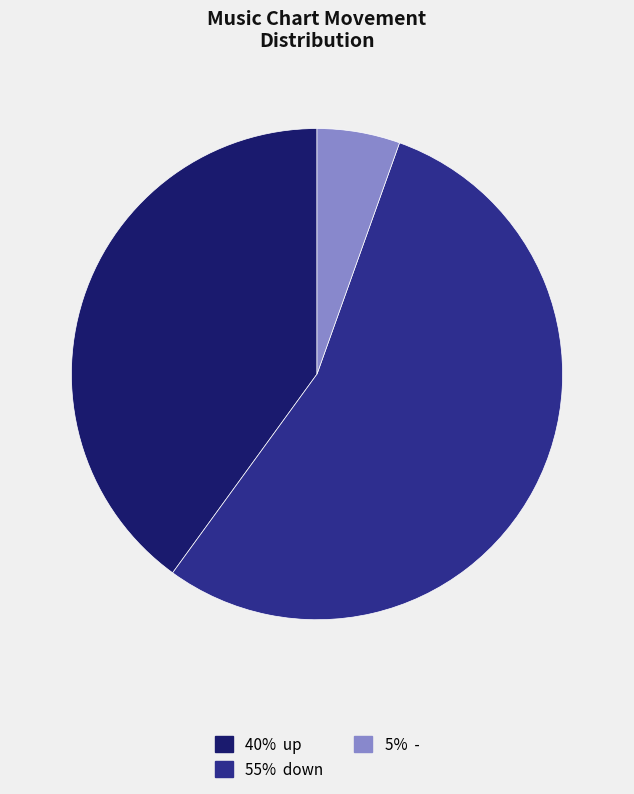

Is there any slice that represents more than half of the pie?

Yes